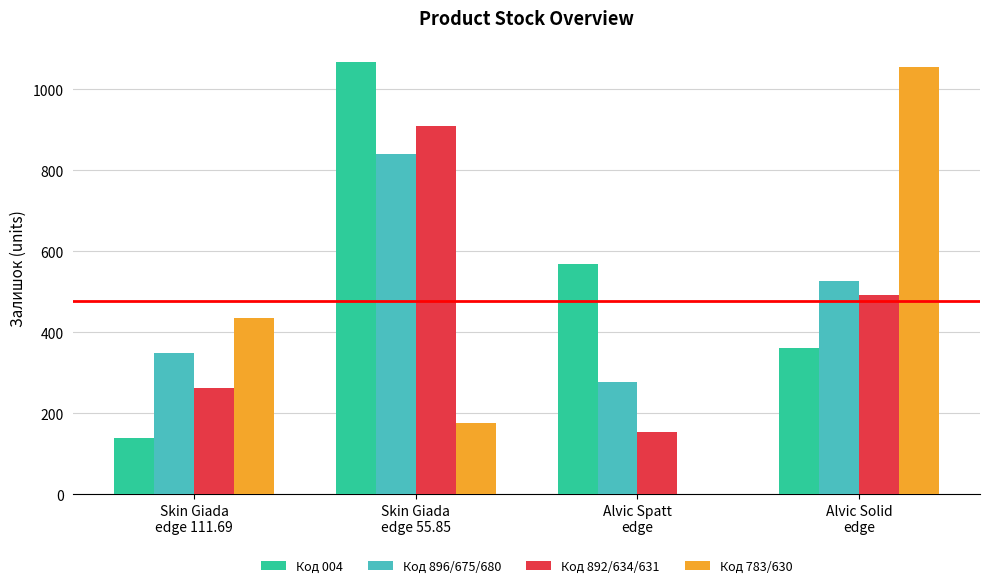

What is the approximate value of Код 004 at Skin Giada
edge 111.69, to the nearest 100?

100